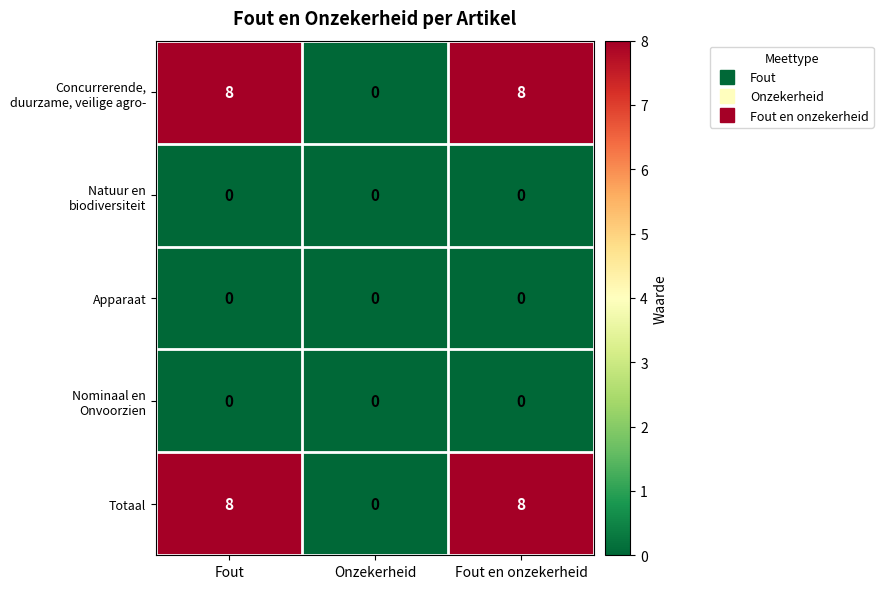

The value of Totaal at Onzekerheid is 0. True or false?

True